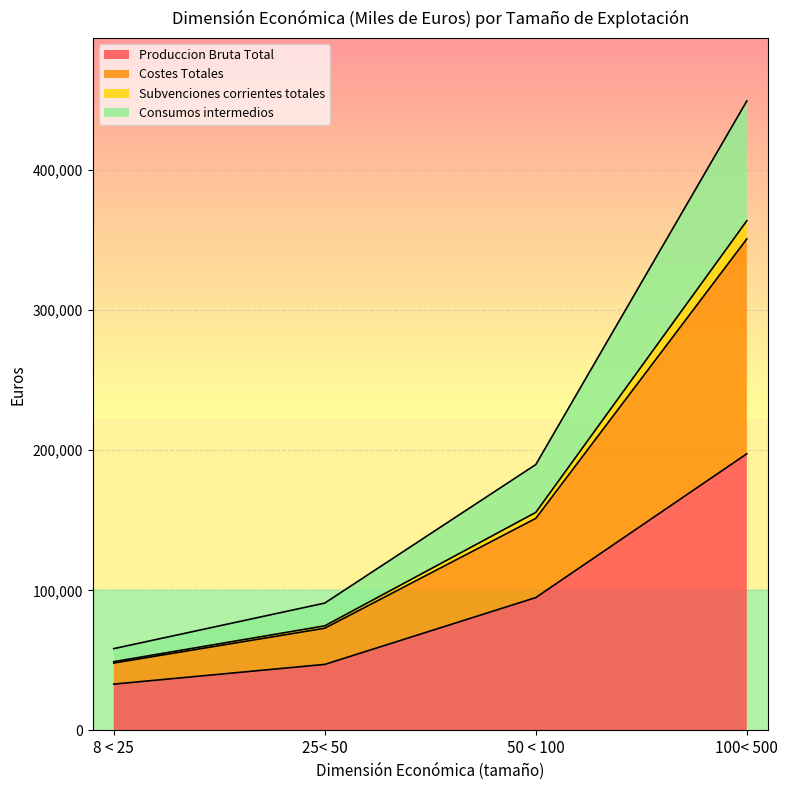

How many data points in Subvenciones corrientes totales are above 155672?

1